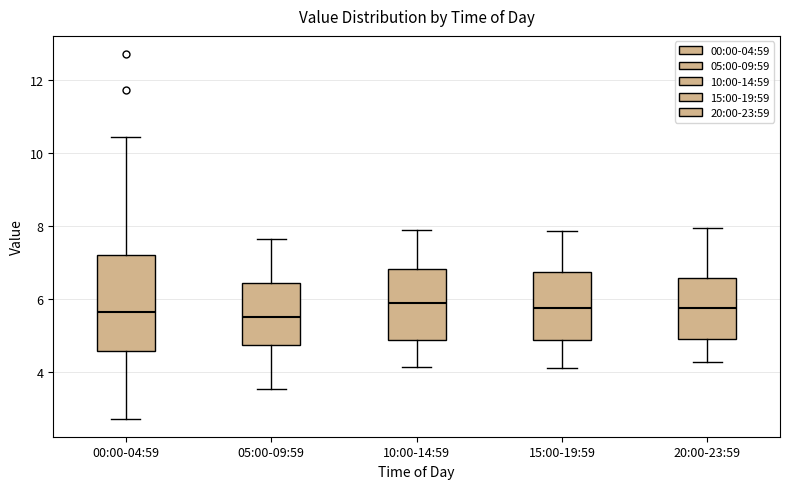

Comparing the boxes themselves (not the whiskers), which one is the tallest?

00:00-04:59